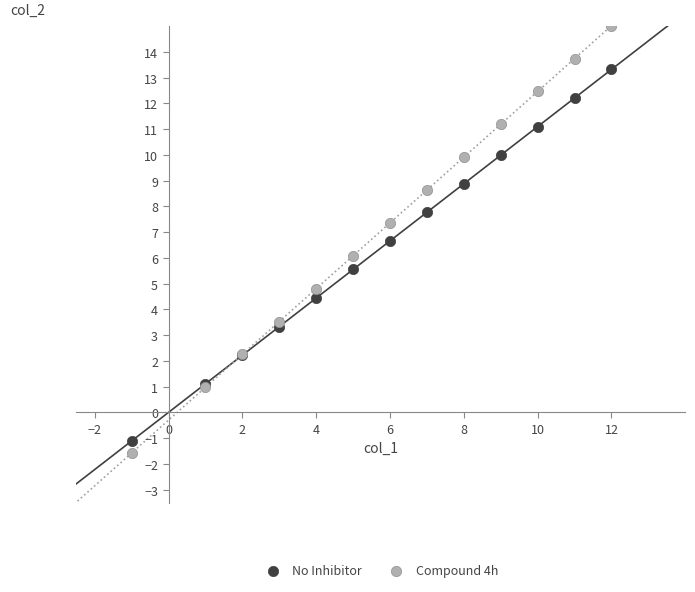

What are all the series names shown in the legend?

No Inhibitor, Compound 4h